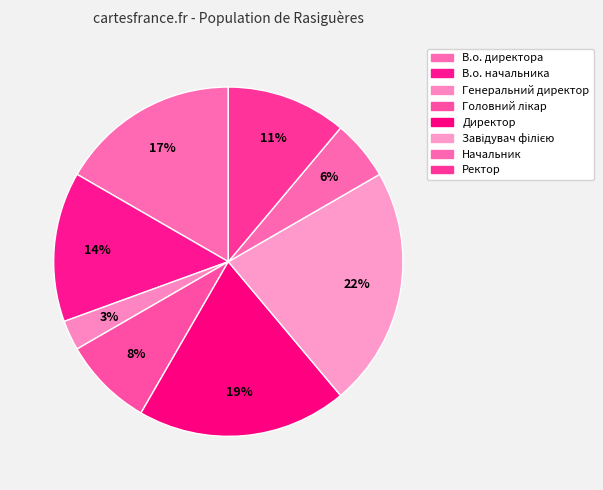

To the nearest percent, what is the combined percentage of В.о. директора and Завідувач філією?

39%